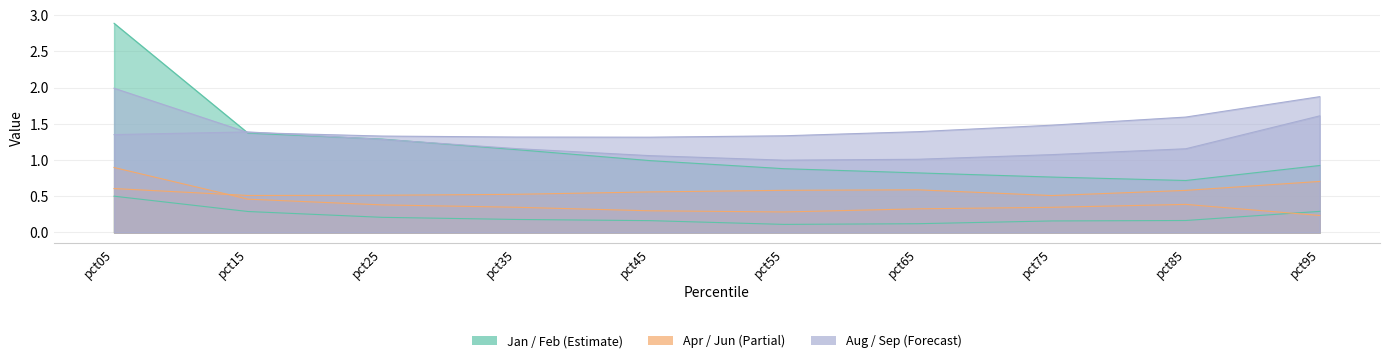

What is the difference between the maximum and minimum values in the Apr series?

0.2